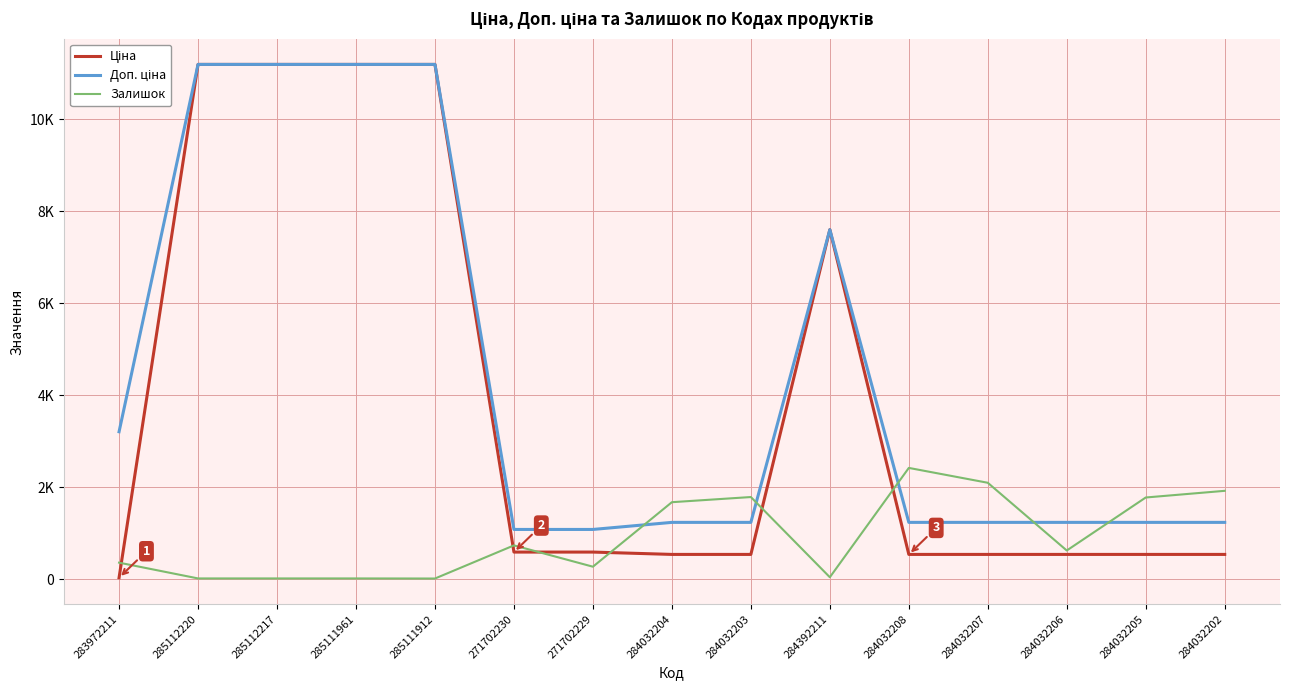

At which category is the sum across all series the highest?

285112220